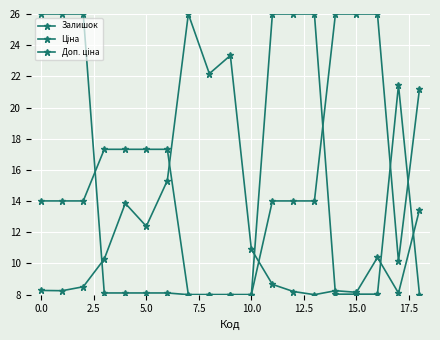

Does the chart display data point markers on the line(s)?

Yes